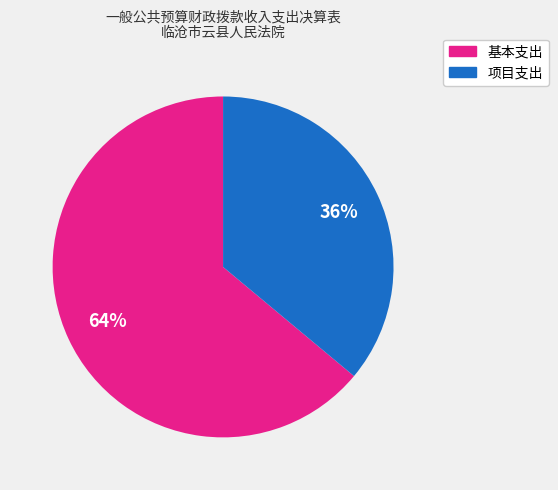

Is there any slice that represents more than half of the pie?

Yes